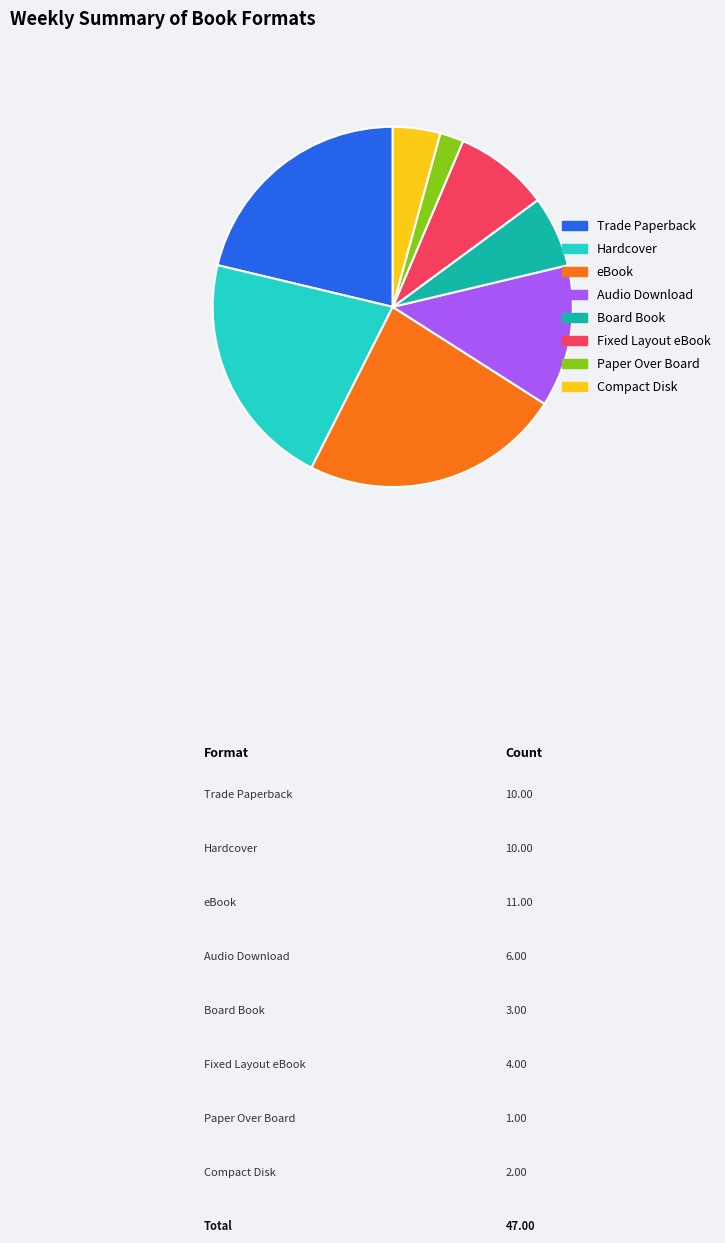

Which has a higher value, Audio Download or Compact Disk?

Audio Download